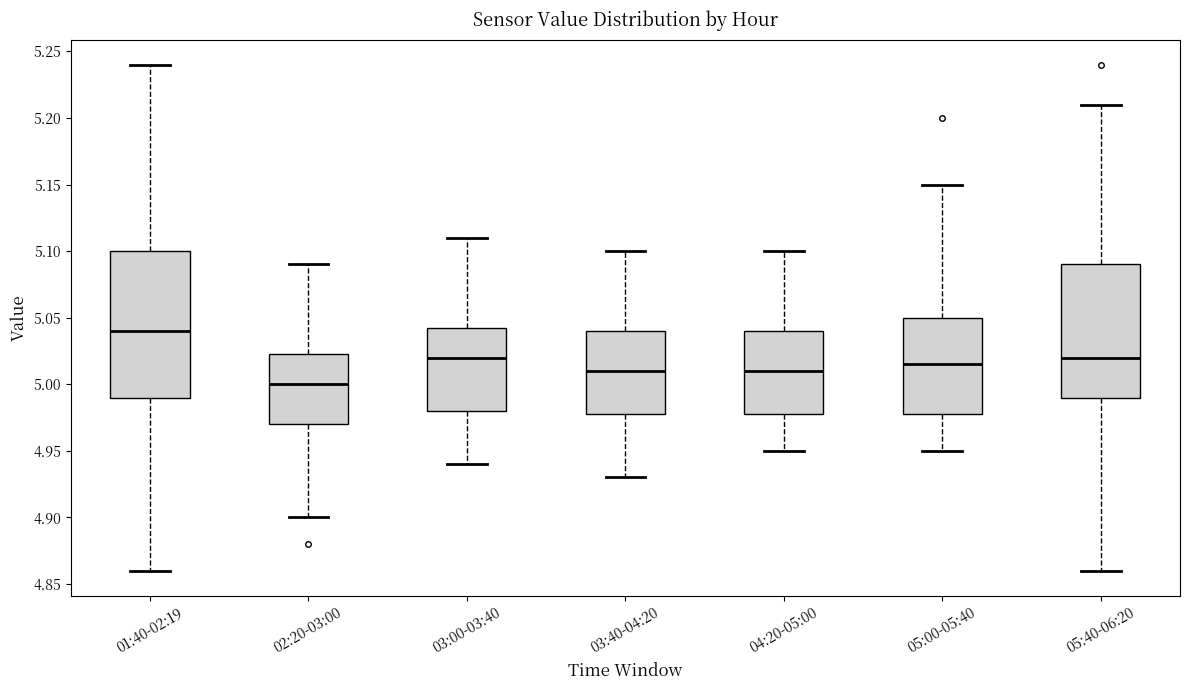

Which box is the tallest, from its lower edge to its upper edge?

01:40-02:19